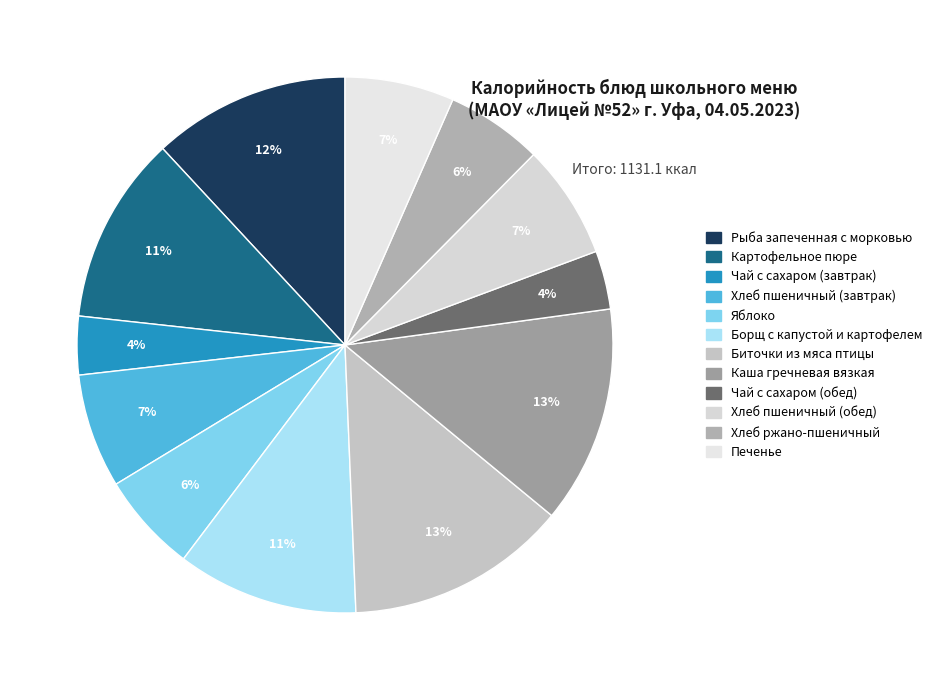

Rank the categories by value from highest to lowest.

Биточки из мяса птицы, Каша гречневая вязкая, Рыба запеченная с морковью, Картофельное пюре, Борщ с капустой и картофелем, Хлеб пшеничный (завтрак), Хлеб пшеничный (обед), Печенье, Яблоко, Хлеб ржано-пшеничный, Чай с сахаром (завтрак), Чай с сахаром (обед)